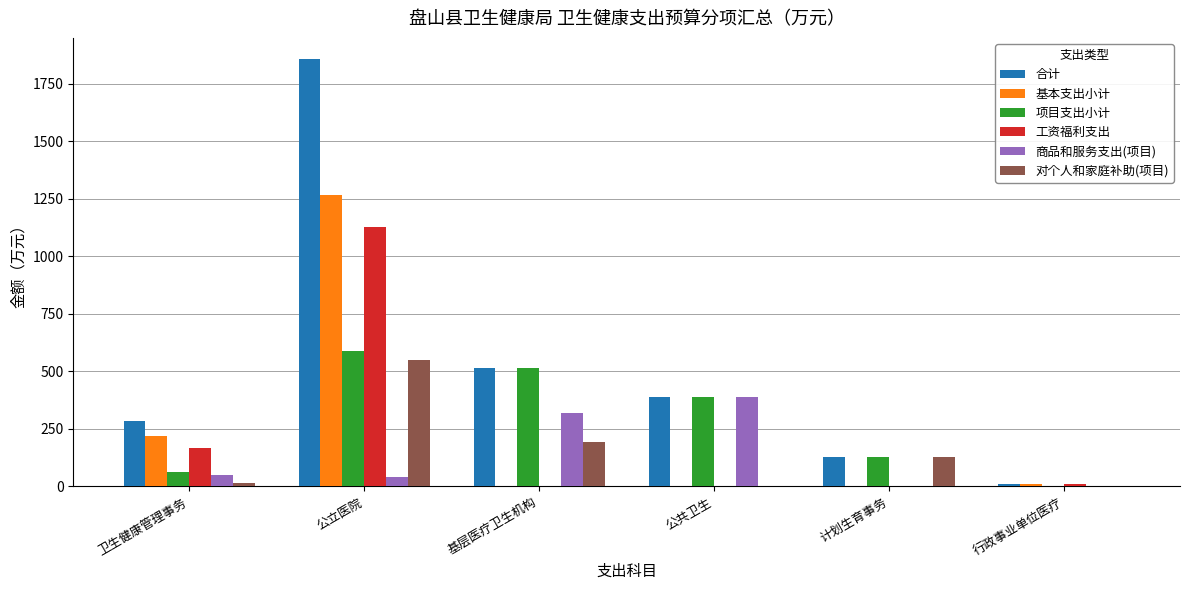

Which series has the largest range (max minus min)?

合计